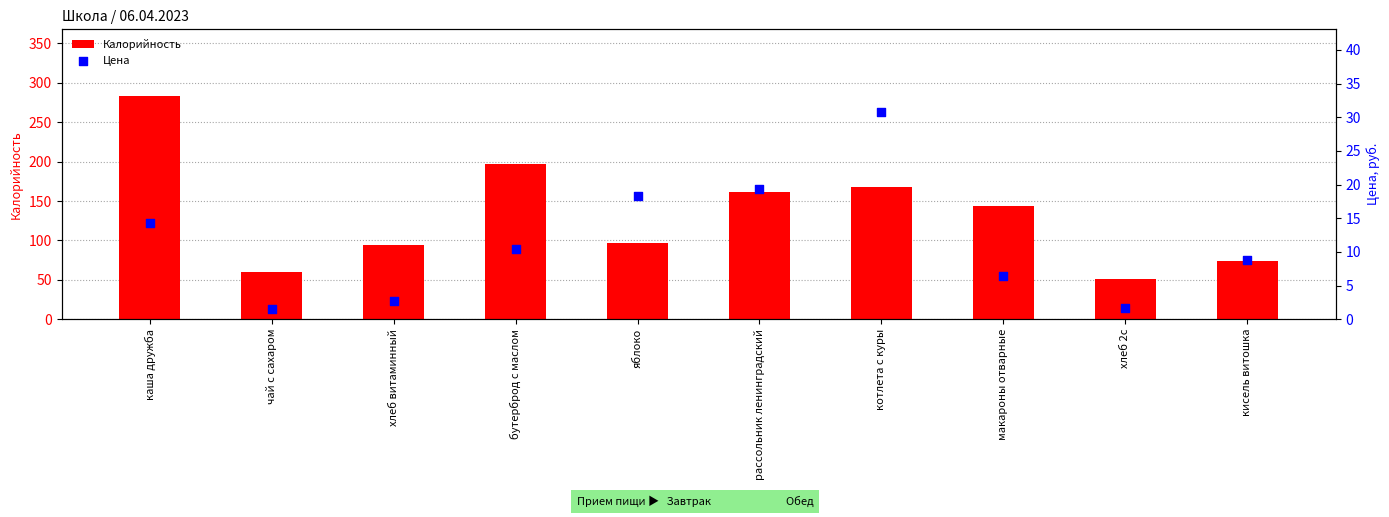

What are all the series names shown in the legend?

Калорийность, Цена